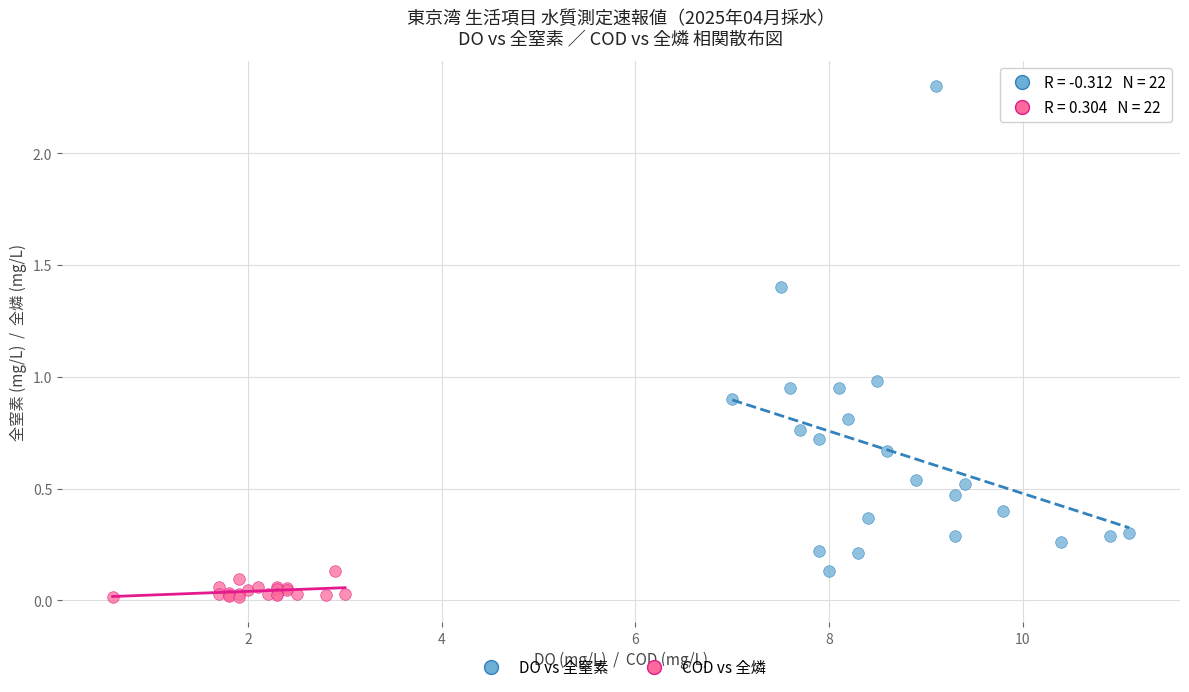

Which series contains the lowest Y value?

COD vs 全燐